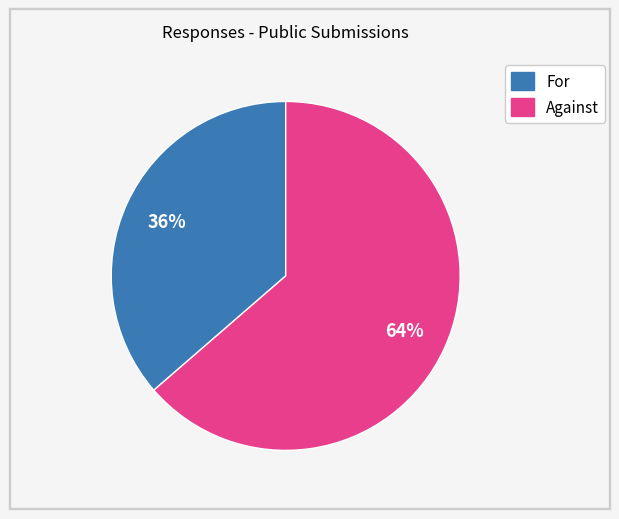

Which category has the biggest portion of the pie?

Against